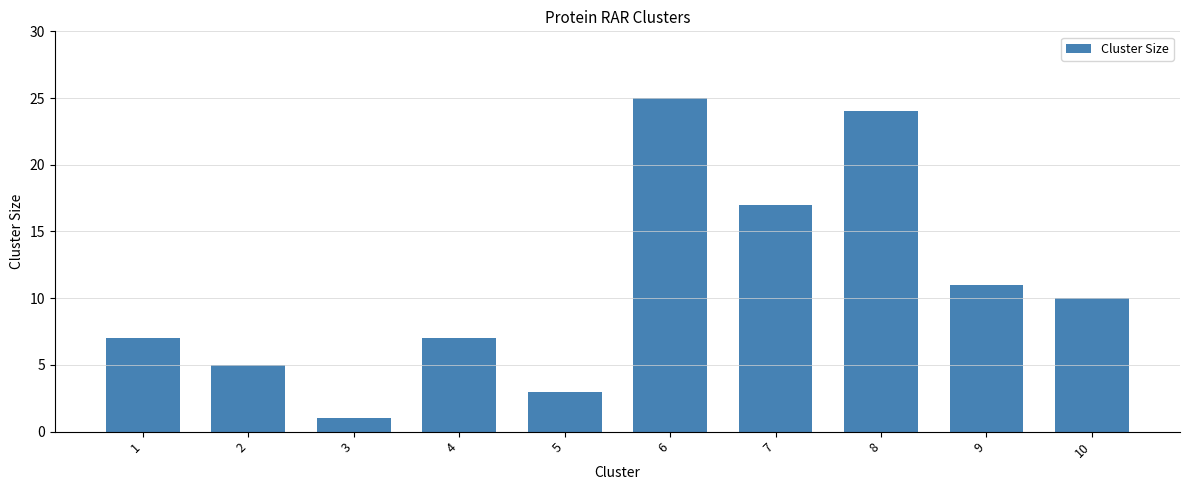

Which category has the highest value across all series?

6